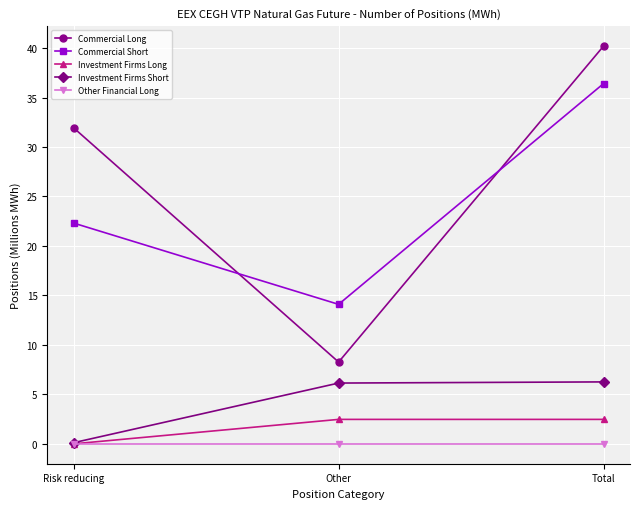

What is the total value across all series at Total?

85.3